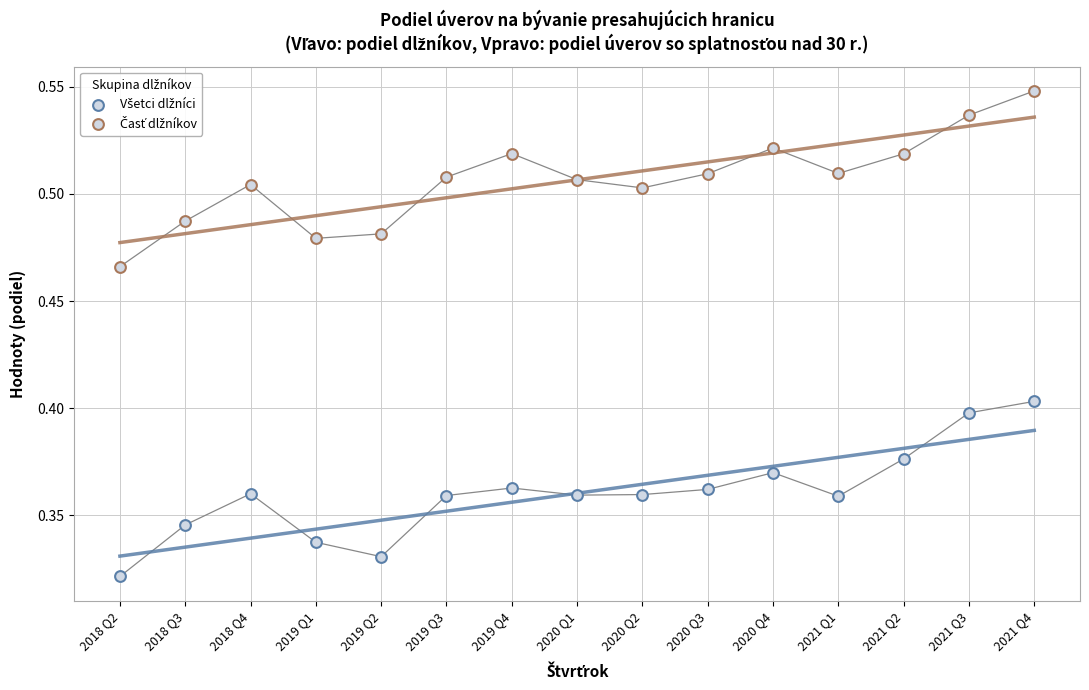

Count the number of points in this scatter plot.

30